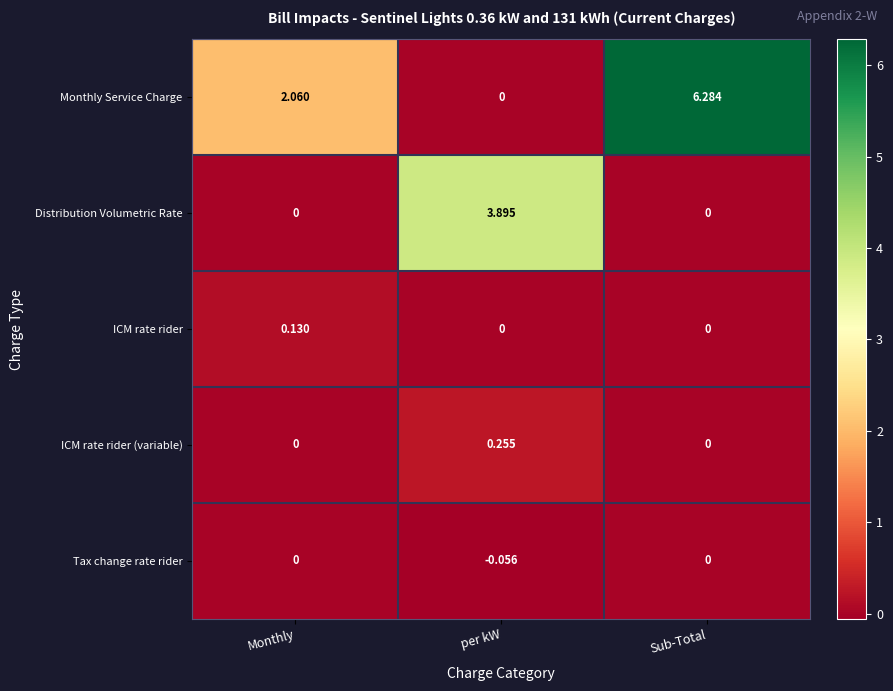

At which category does the chart reach its peak across all series?

Sub-Total